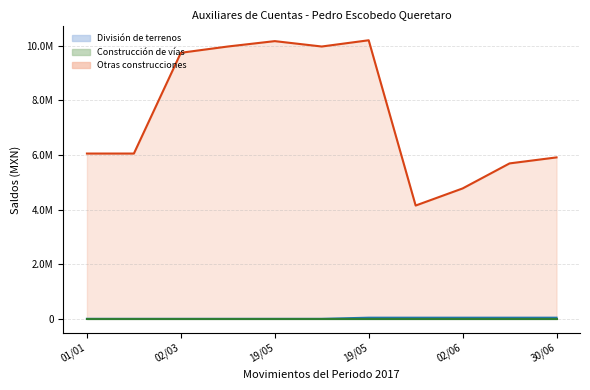

Rank the series at 01/01 from lowest to highest value.

División de terrenos, Construcción de vías, Otras construcciones